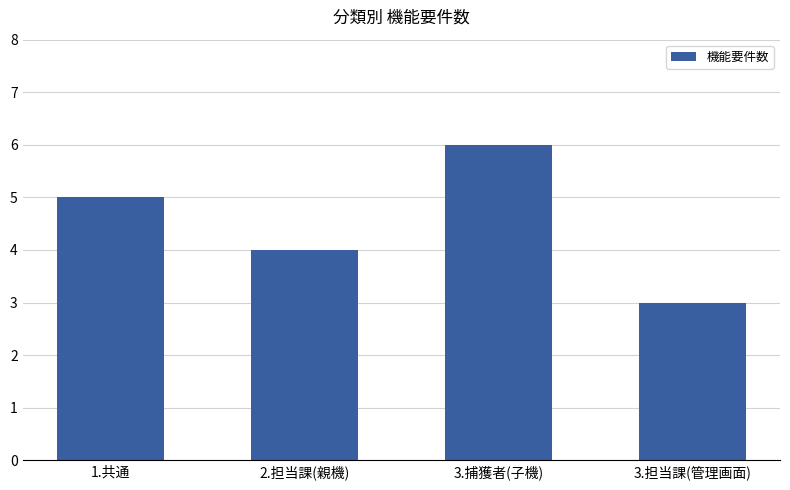

List the labels in order of value, smallest first.

3.担当課(管理画面), 2.担当課(親機), 1.共通, 3.捕獲者(子機)